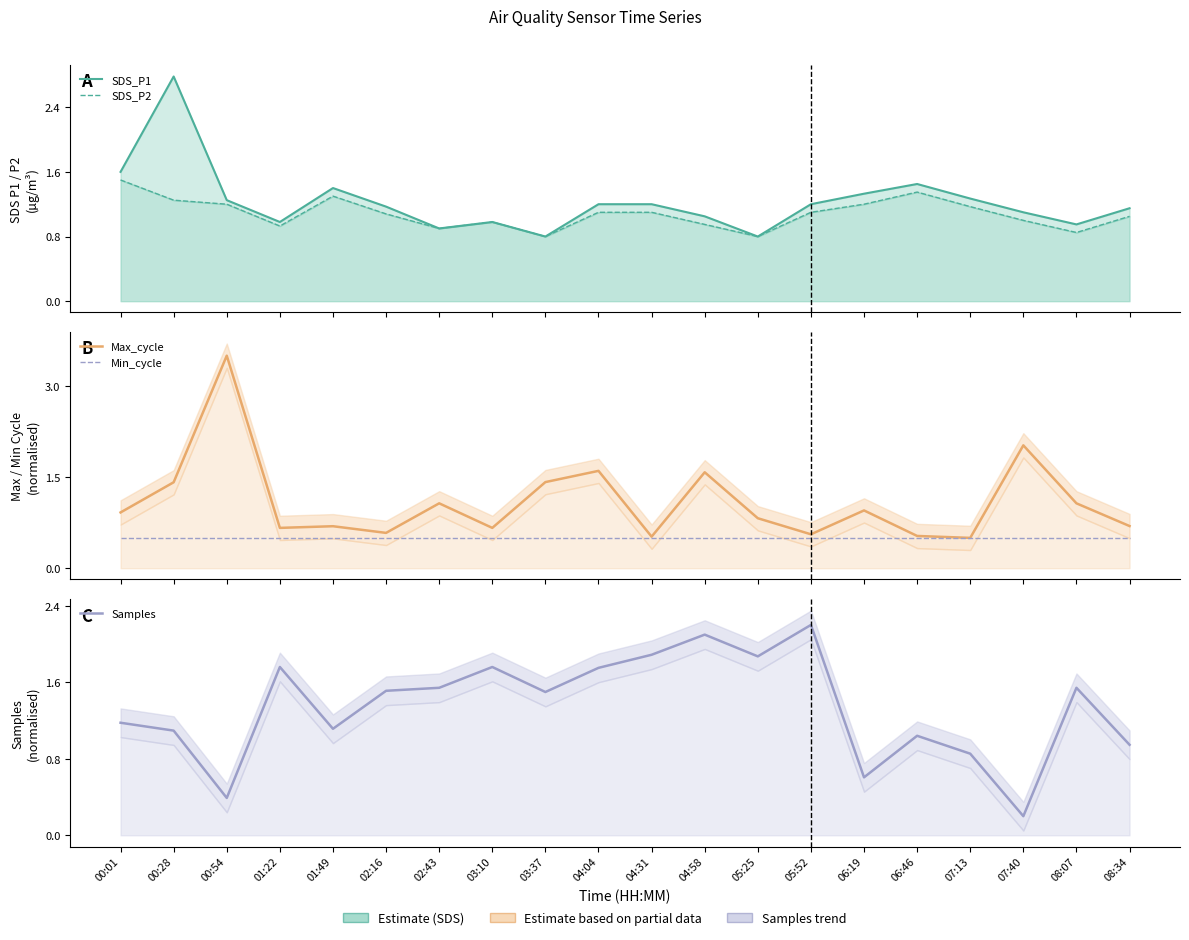

Does the chart have visible grid lines?

No